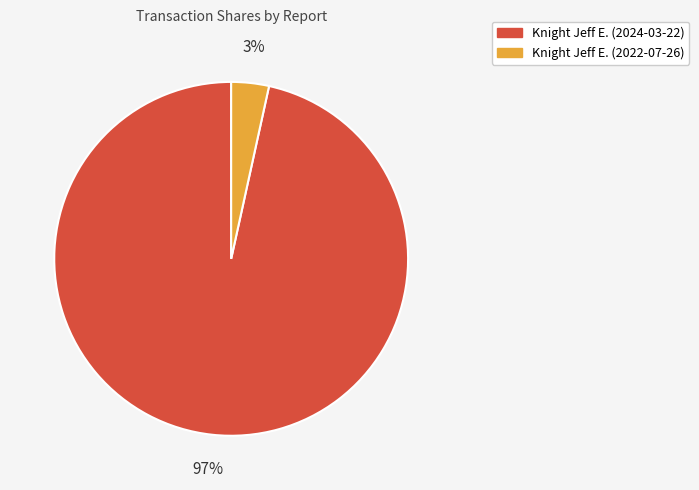

To the nearest percent, what percentage of the pie is Knight Jeff E. (2024-03-22)?

97%